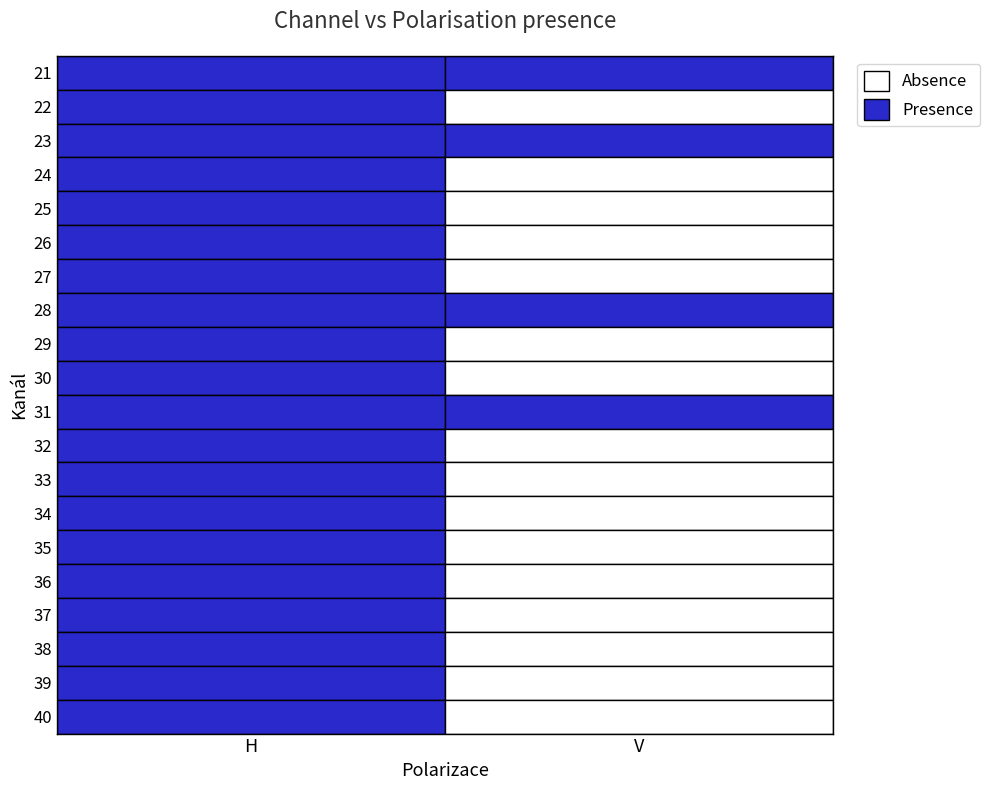

Is the value of 29 at H greater than the value of 26 at H?

No